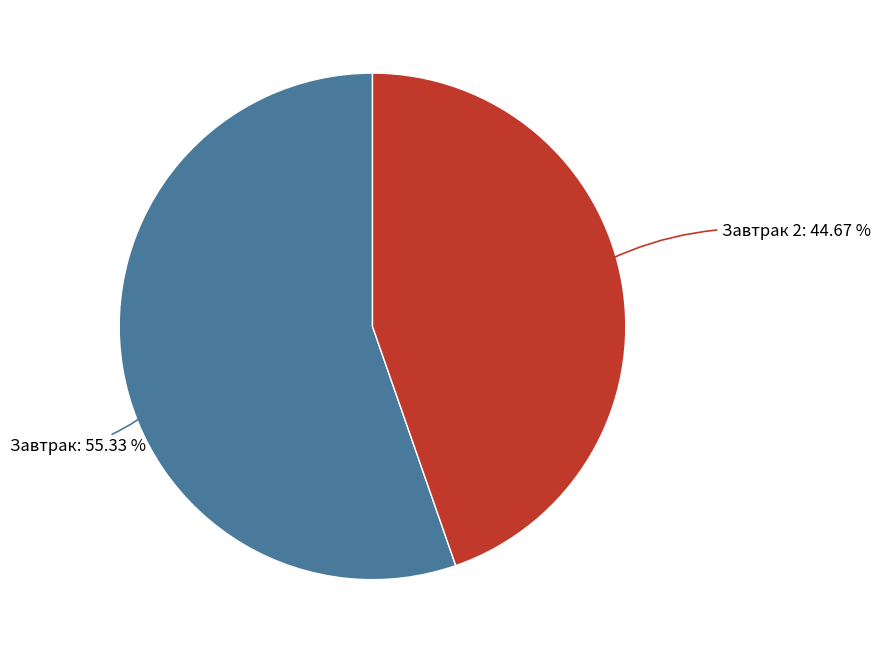

Count the number of slices in the pie.

2